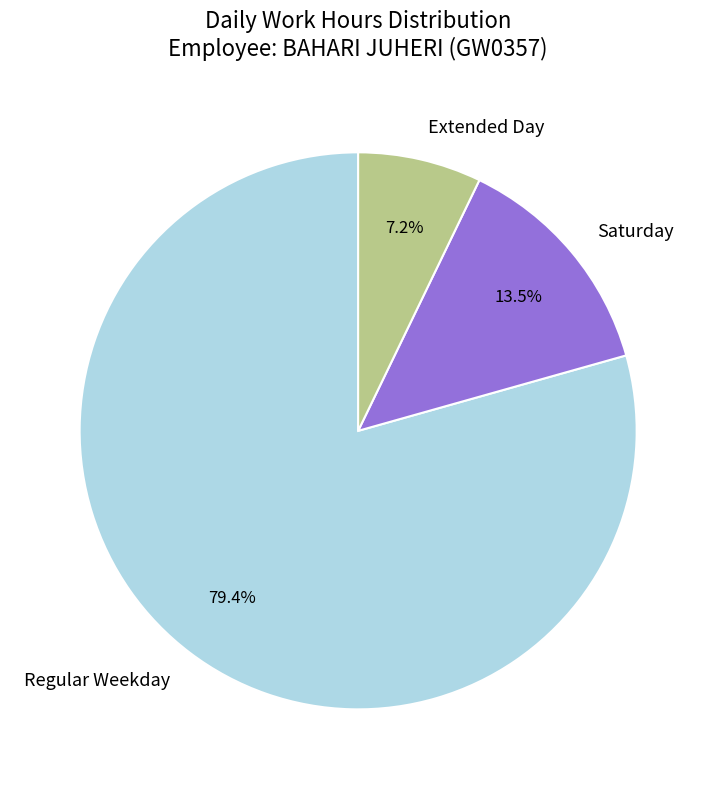

Which category has the smallest portion of the pie?

Extended Day